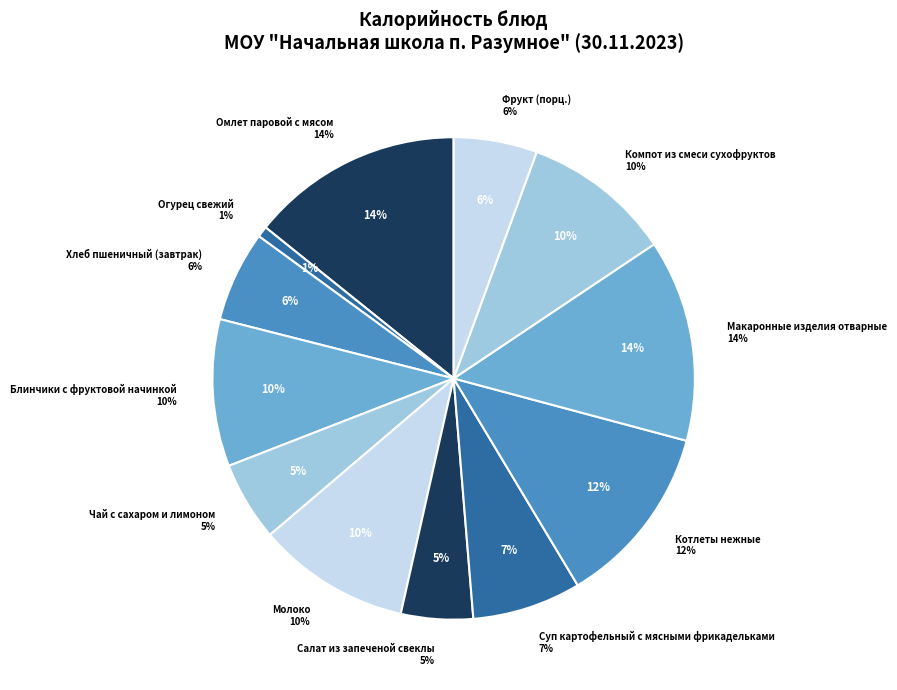

What portion of the pie excludes Фрукт (порц.)?

94.4%